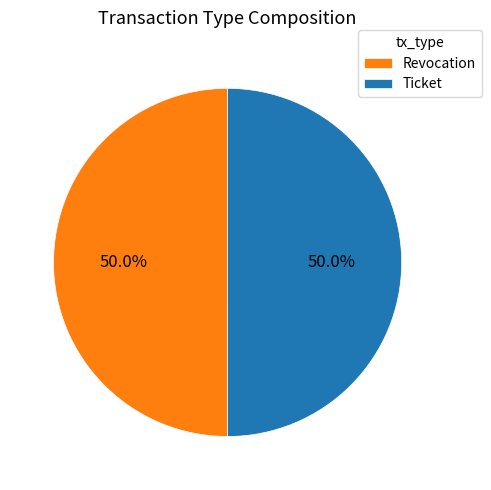

To the nearest percent, what percentage of the pie is Ticket?

50%